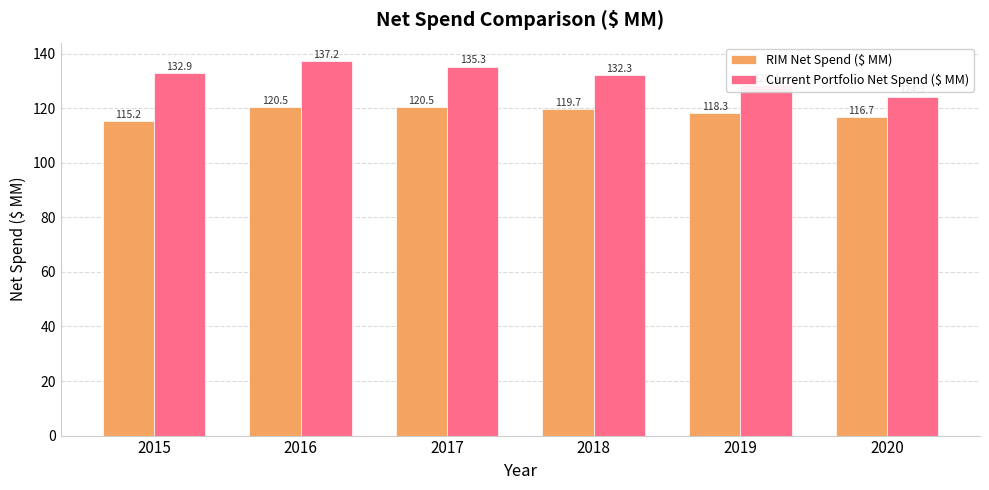

How many values in the Current Portfolio Net Spend ($ MM) series are below 132?

2